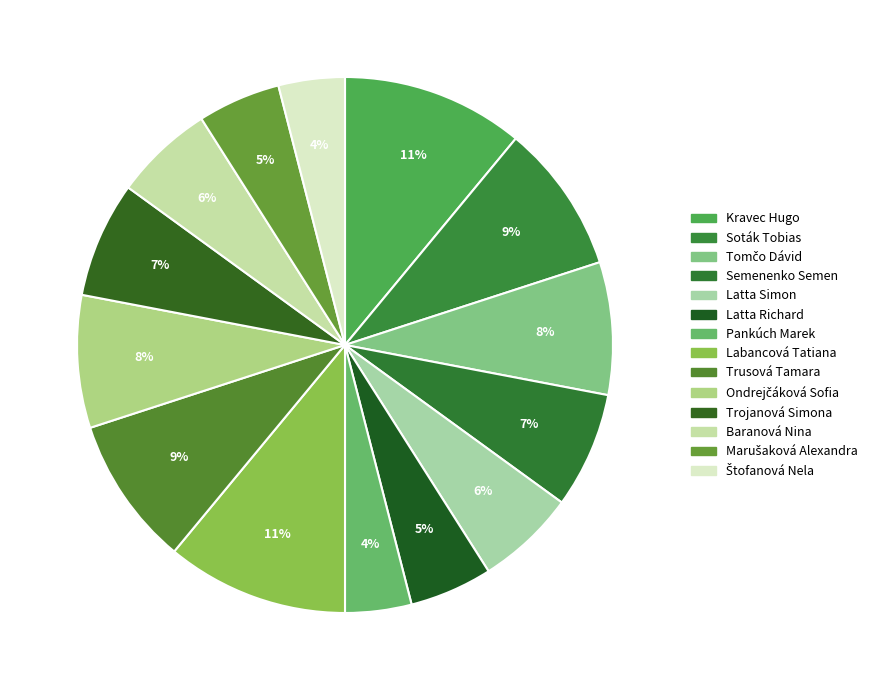

True or false: Baranová Nina accounts for 1% of the total.

False